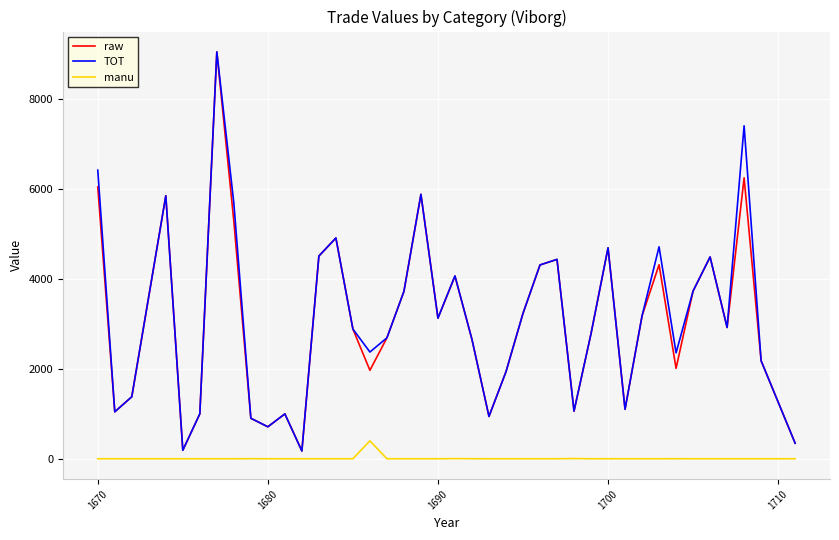

What is the greatest value displayed?

9057.1